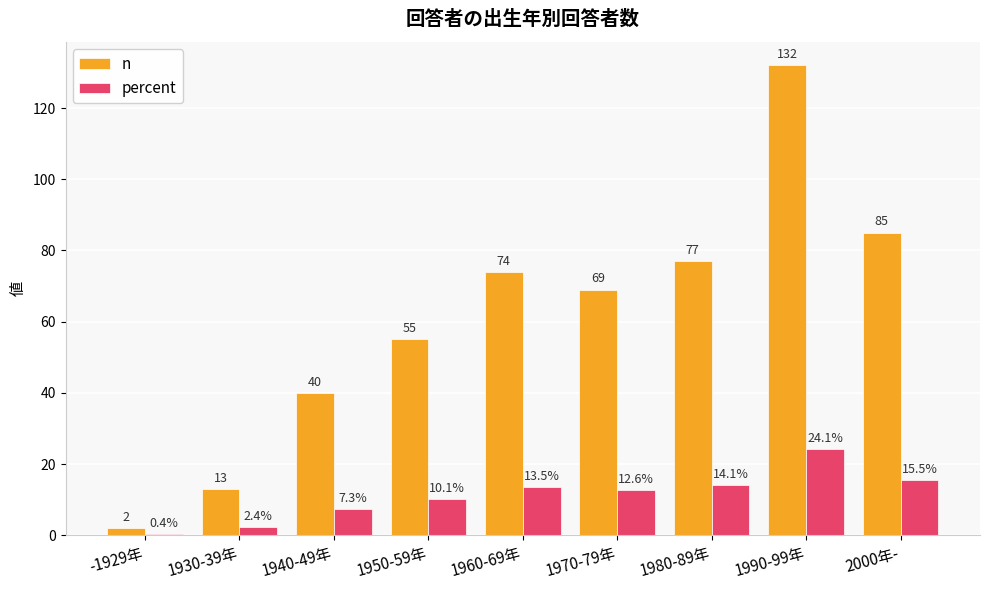

Which series changed the most between 1930-39年 and 1960-69年?

n